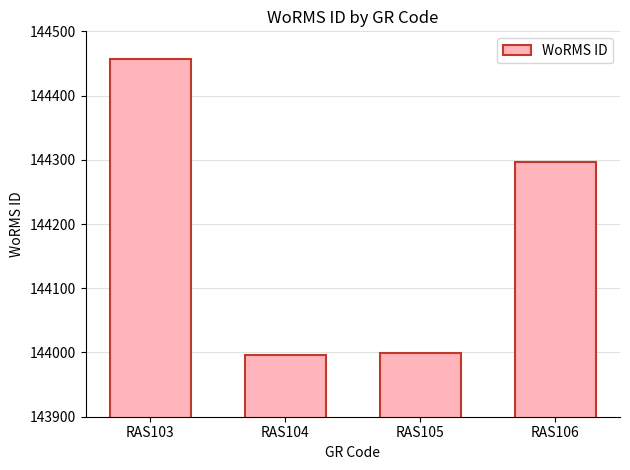

How many bars are there in total?

4